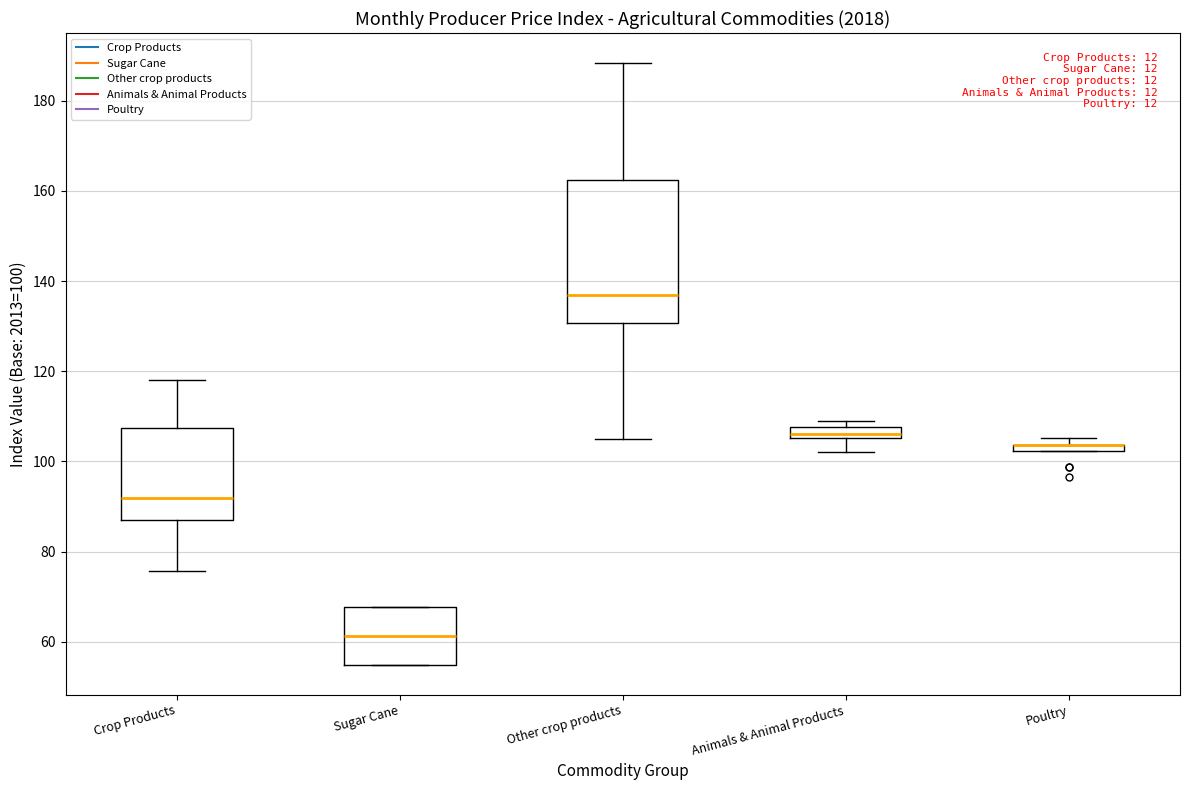

Where does the upper whisker of the box for Other crop products end on the y-axis? The values are not printed on the chart, so give them approximately, as read against the axis.

188